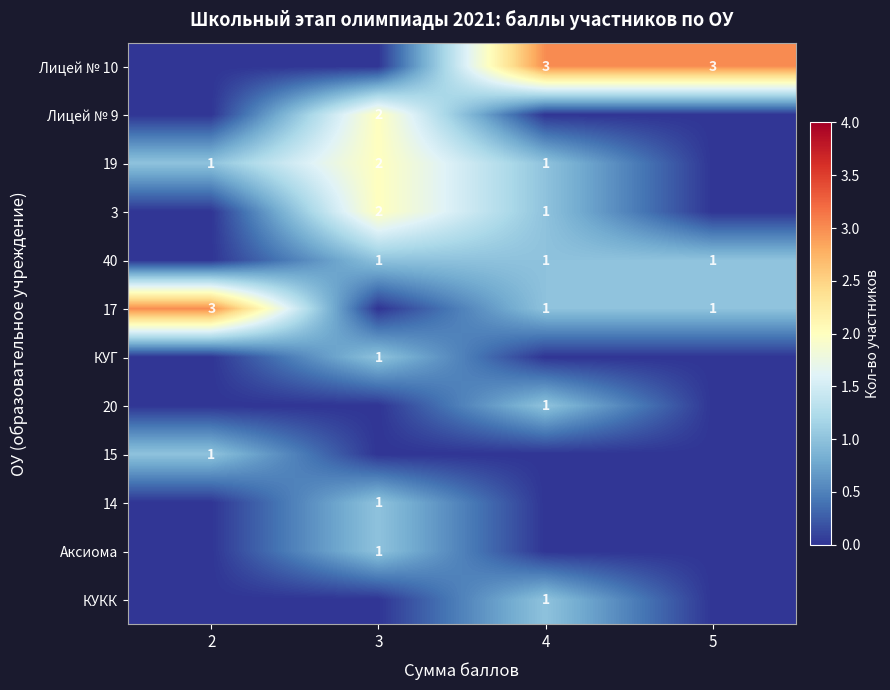

True or false: 19 has a value of 1 at 4.

True